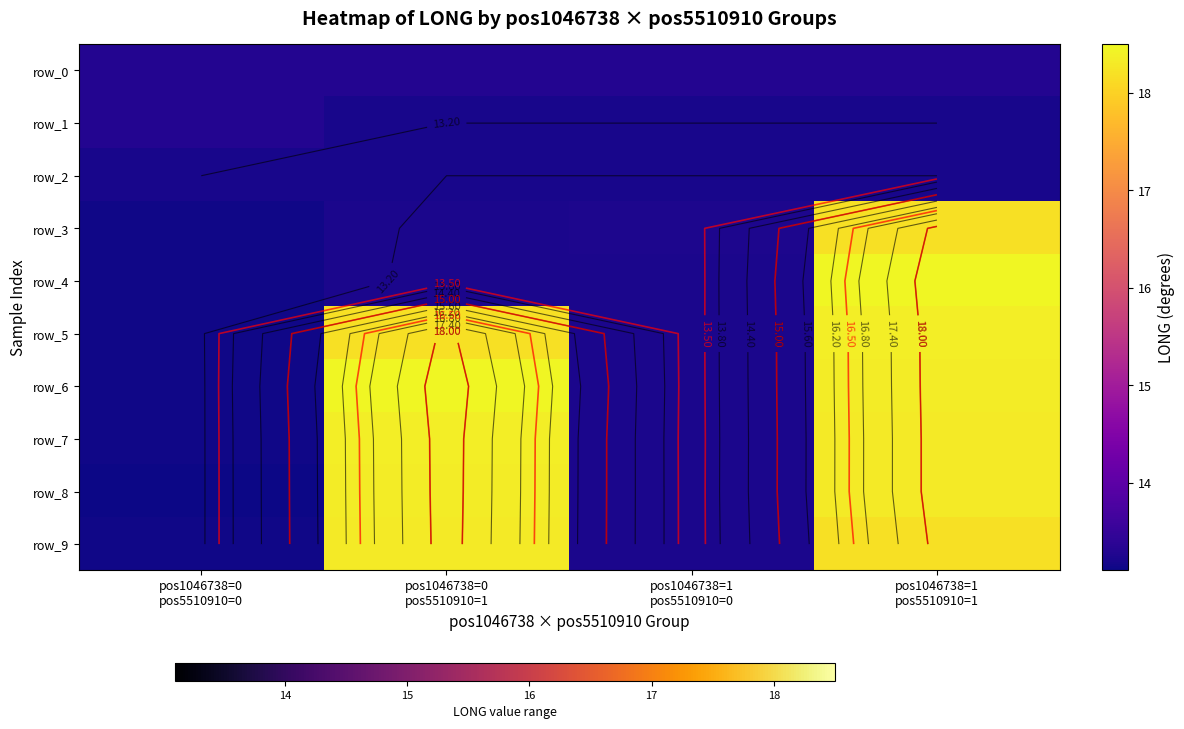

Reading left to right, extract all data points from this chart.

row_0: 13.3	13.3	13.3	13.3
row_1: 13.3	13.2	13.2	13.2
row_2: 13.2	13.2	13.2	13.2
row_3: 13.1	13.2	13.2	18.2
row_4: 13.1	13.2	13.2	18.5
row_5: 13.1	18.2	13.2	18.4
row_6: 13.1	18.5	13.2	18.4
row_7: 13.1	18.4	13.2	18.3
row_8: 13.1	18.4	13.2	18.3
row_9: 13.1	18.3	13.2	18.2